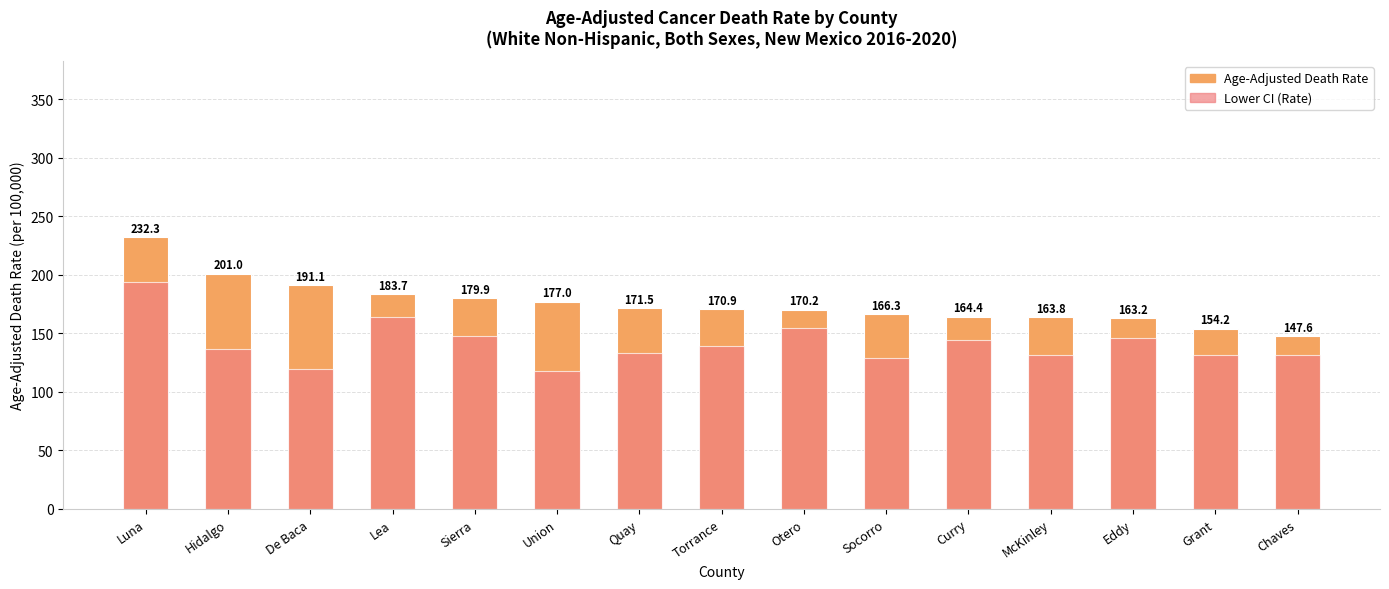

Is it true that Age-Adjusted Death Rate equals 282.1 at Socorro?

False